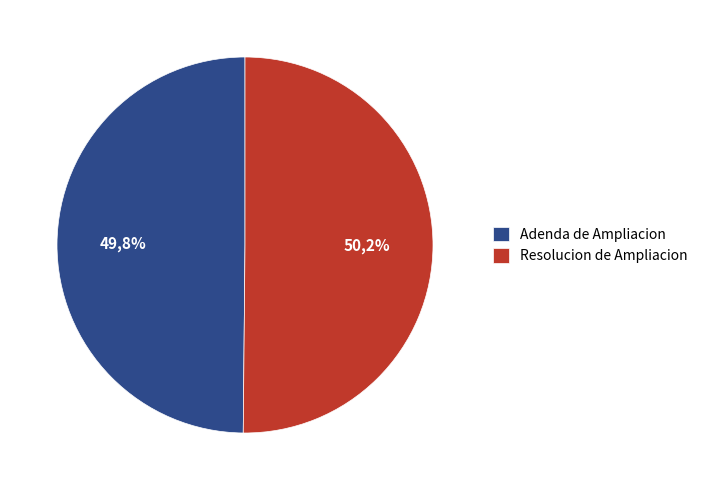

Which slice is the smallest?

Adenda de Ampliacion